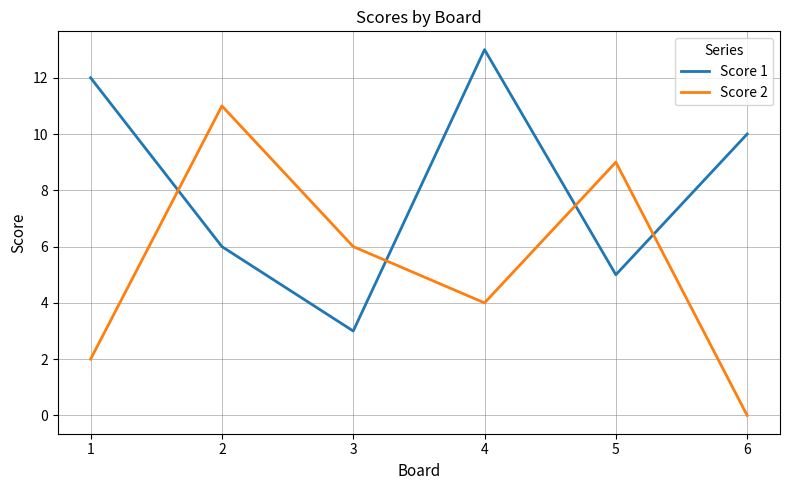

Which category has the lowest value in the Score 2 series?

6